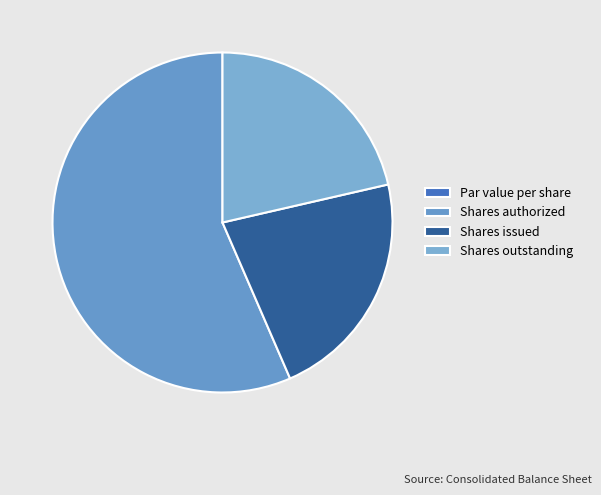

Do Shares issued and Par value per share together represent more than half of the pie?

No